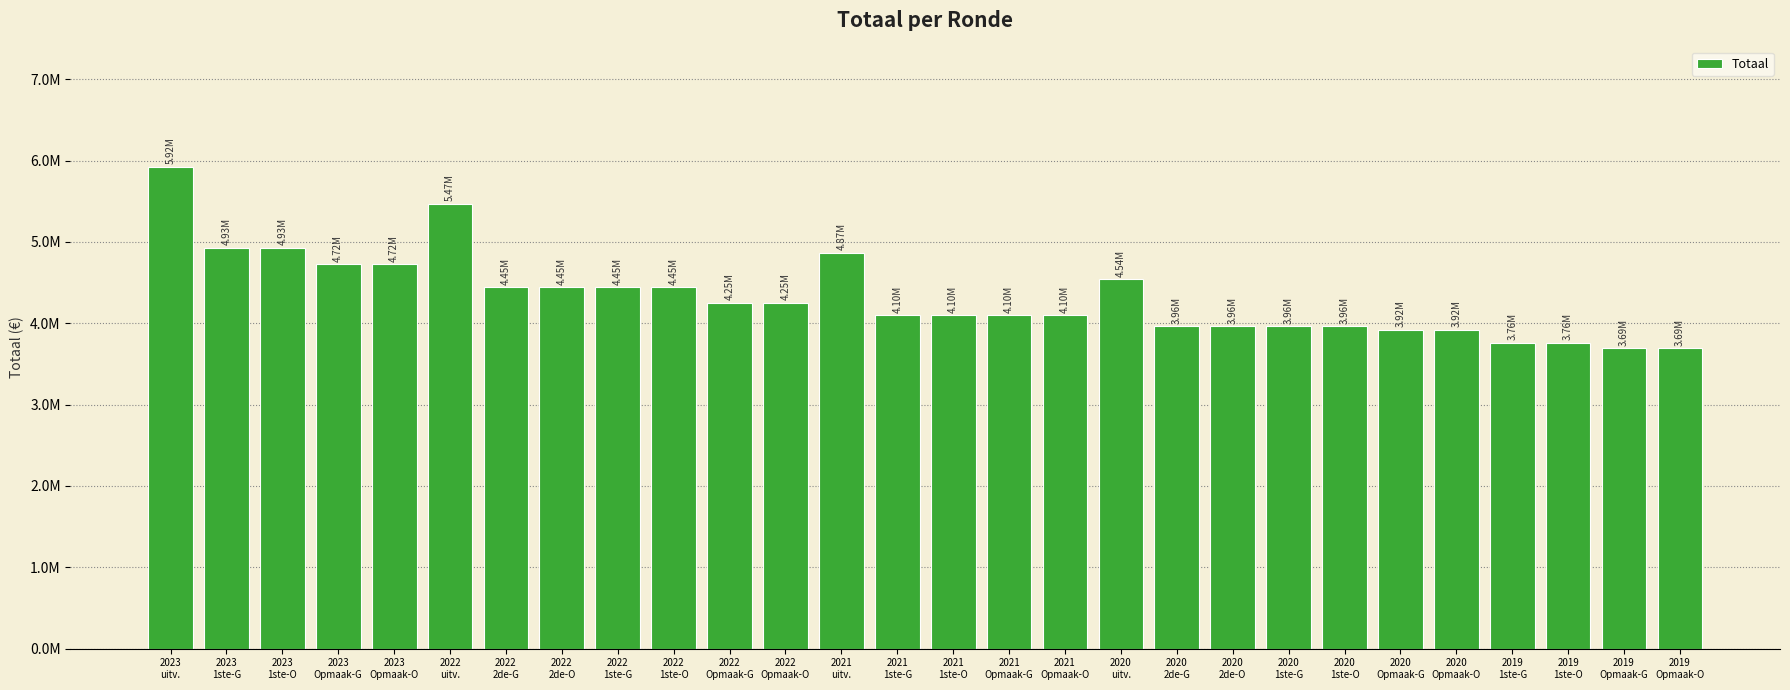

Is it true that the value at 2022
Opmaak-O is 1791435?

False